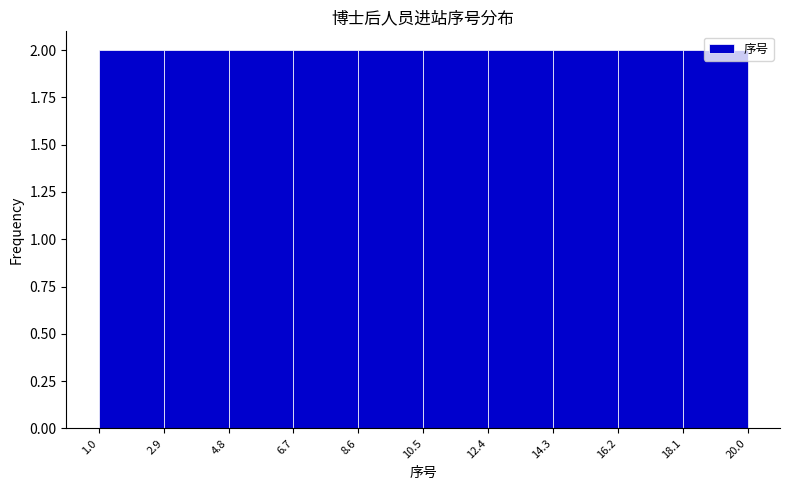

Reading left to right, transcribe this chart: for each bar, give the range it covers on the x-axis and its height. The values are not printed on the chart, so give them approximately, as read against the axis.

1.0 to 2.9: 2
2.9 to 4.8: 2
4.8 to 6.7: 2
6.7 to 8.6: 2
8.6 to 10.5: 2
10.5 to 12.4: 2
12.4 to 14.3: 2
14.3 to 16.2: 2
16.2 to 18.1: 2
18.1 to 20.0: 2